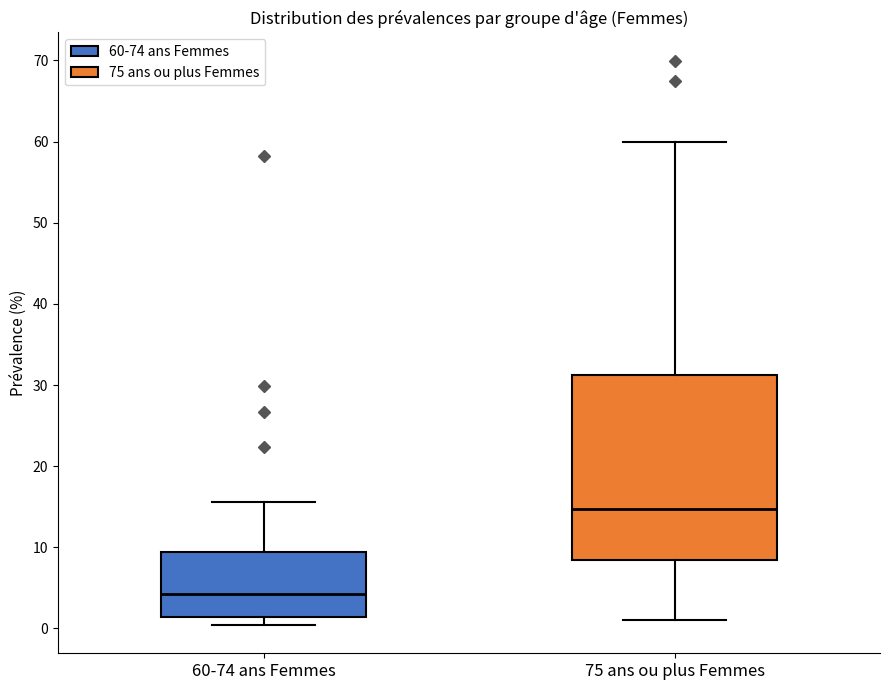

Where does the median line of the box for 60-74 ans Femmes sit on the y-axis? The values are not printed on the chart, so give them approximately, as read against the axis.

4